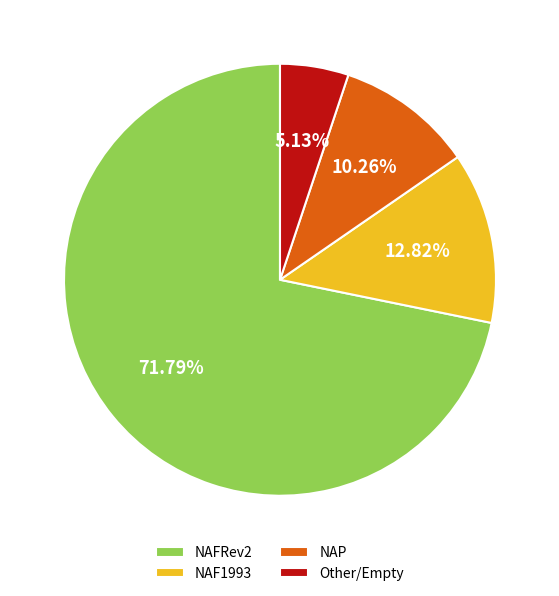

Do NAP and NAF1993 together represent more than half of the pie?

No